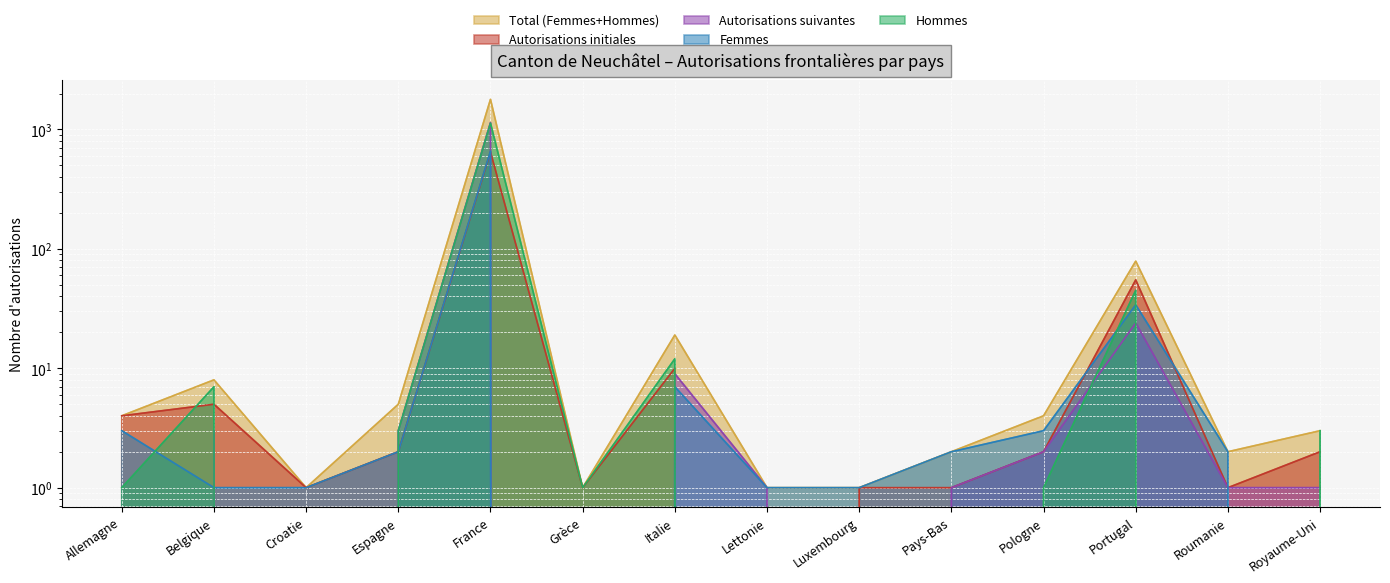

What is the maximum value for Autorisations initiales?

647